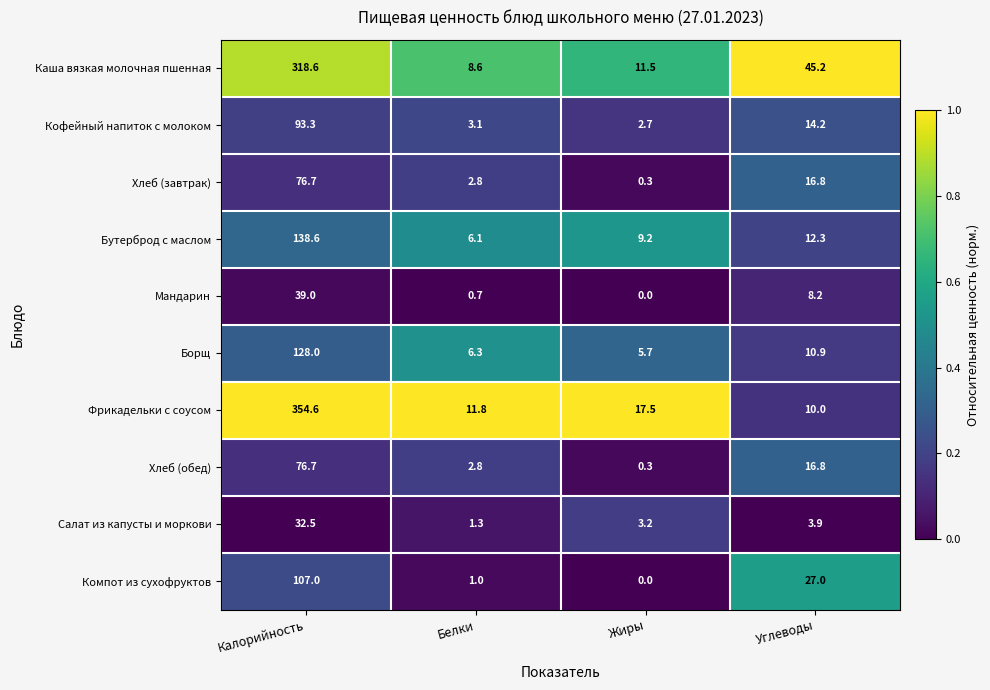

The Кофейный напиток с молоком series shows 62.7 at Калорийность. True or false?

False